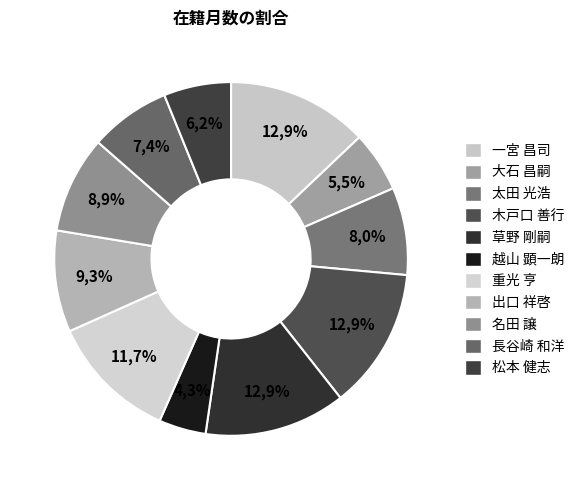

To the nearest percent, what is the difference between the 重光 亨 and 一宮 昌司 slice percentages?

1%